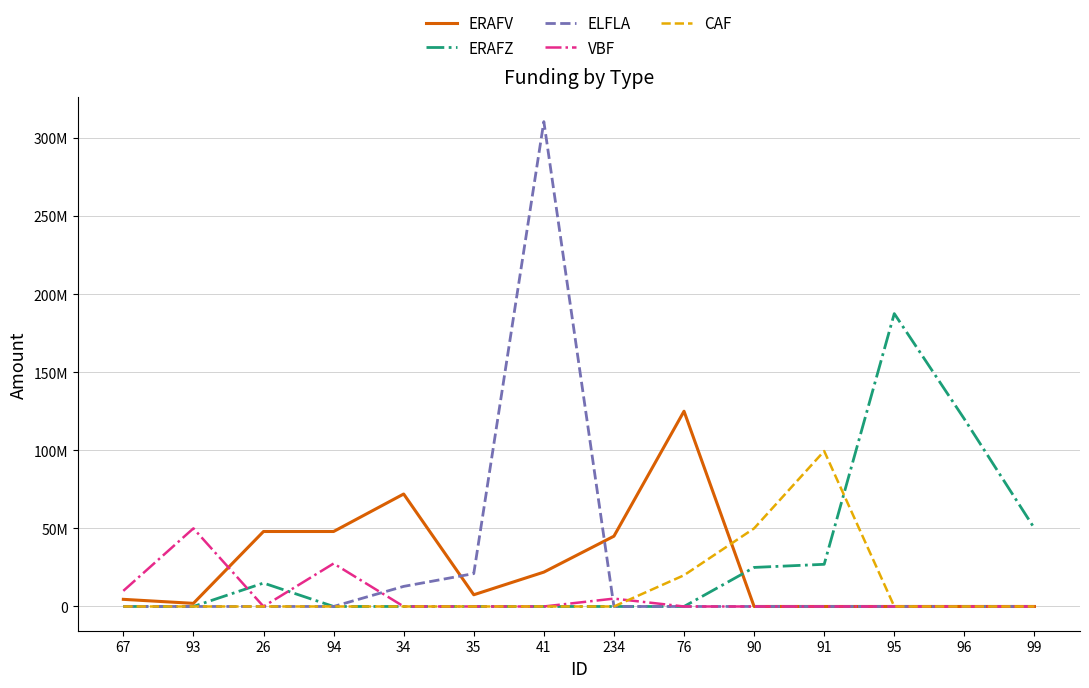

Does the chart have visible grid lines?

Yes